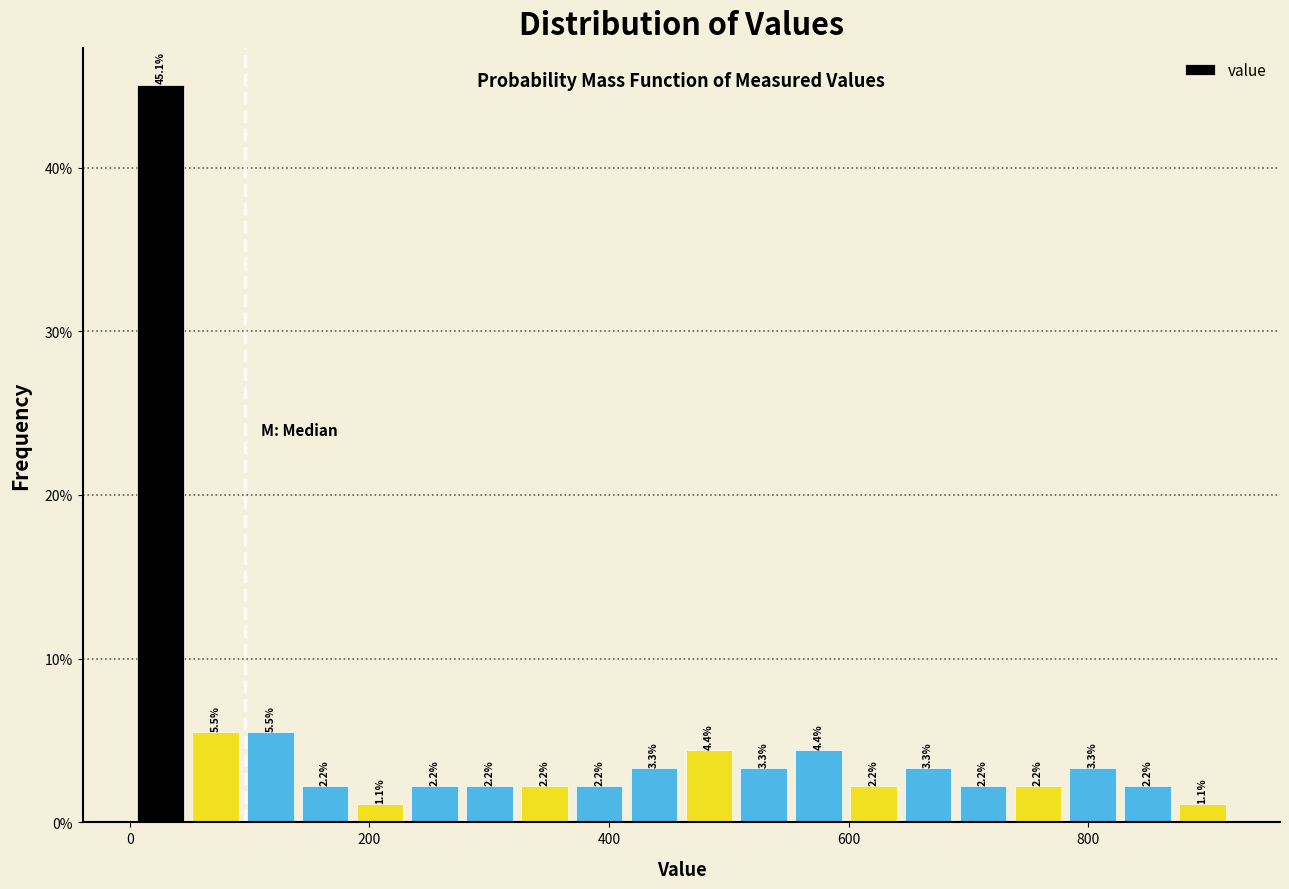

Read against the x-axis, roughly where is the centre of the tallest bar?

20